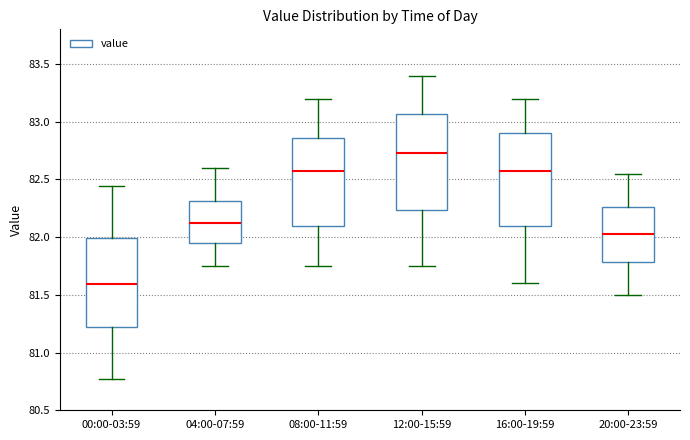

Reading left to right, read every box against the y-axis: the position of its median line, the range the box covers, and the ends of its whiskers. The values are not printed on the chart, so give them approximately, as read against the axis.

00:00-03:59: median 81.60, box 81.20 to 82.00, whiskers 80.75 to 82.45
04:00-07:59: median 82.15, box 81.95 to 82.30, whiskers 81.75 to 82.60
08:00-11:59: median 82.60, box 82.10 to 82.85, whiskers 81.75 to 83.20
12:00-15:59: median 82.75, box 82.25 to 83.05, whiskers 81.75 to 83.40
16:00-19:59: median 82.60, box 82.10 to 82.90, whiskers 81.60 to 83.20
20:00-23:59: median 82.05, box 81.80 to 82.25, whiskers 81.50 to 82.55